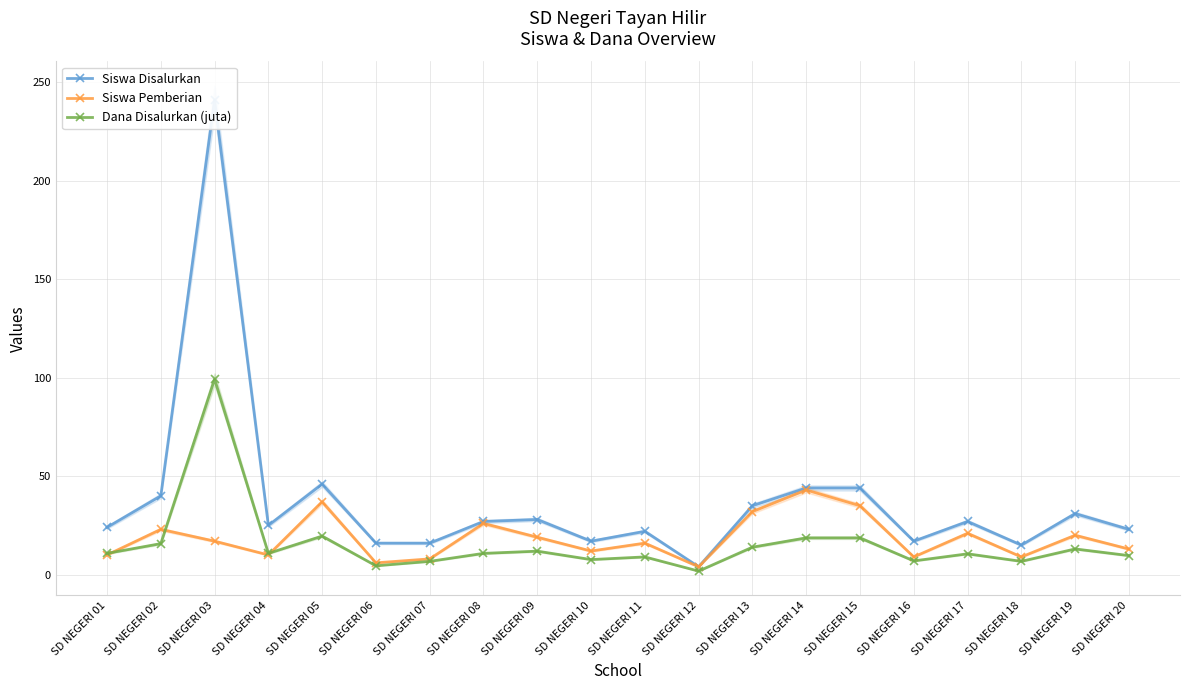

Does the chart display data point markers on the line(s)?

Yes